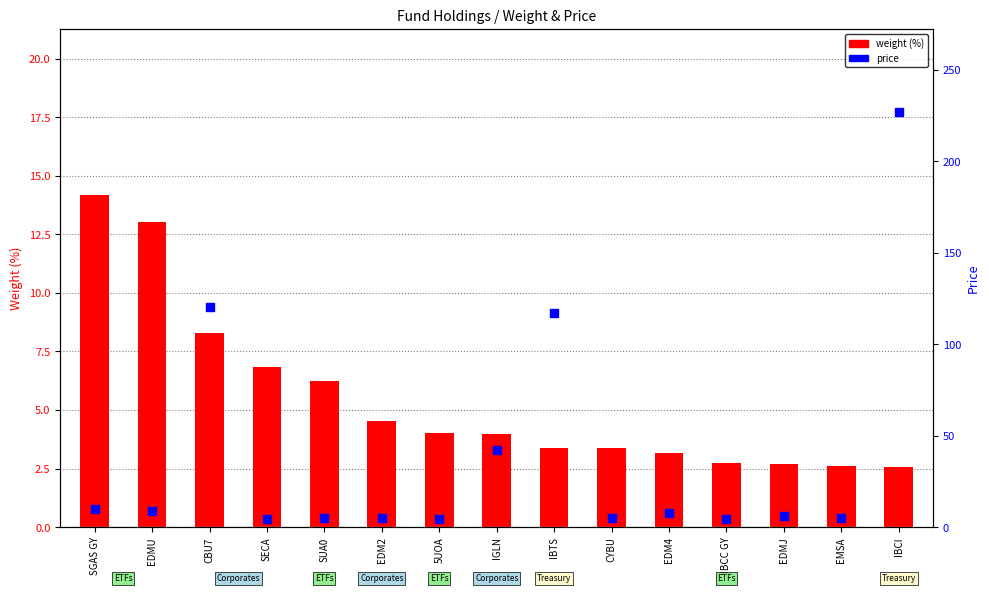

Is the value of weight (%) at EDMU greater than the value of price at 5UOA?

Yes